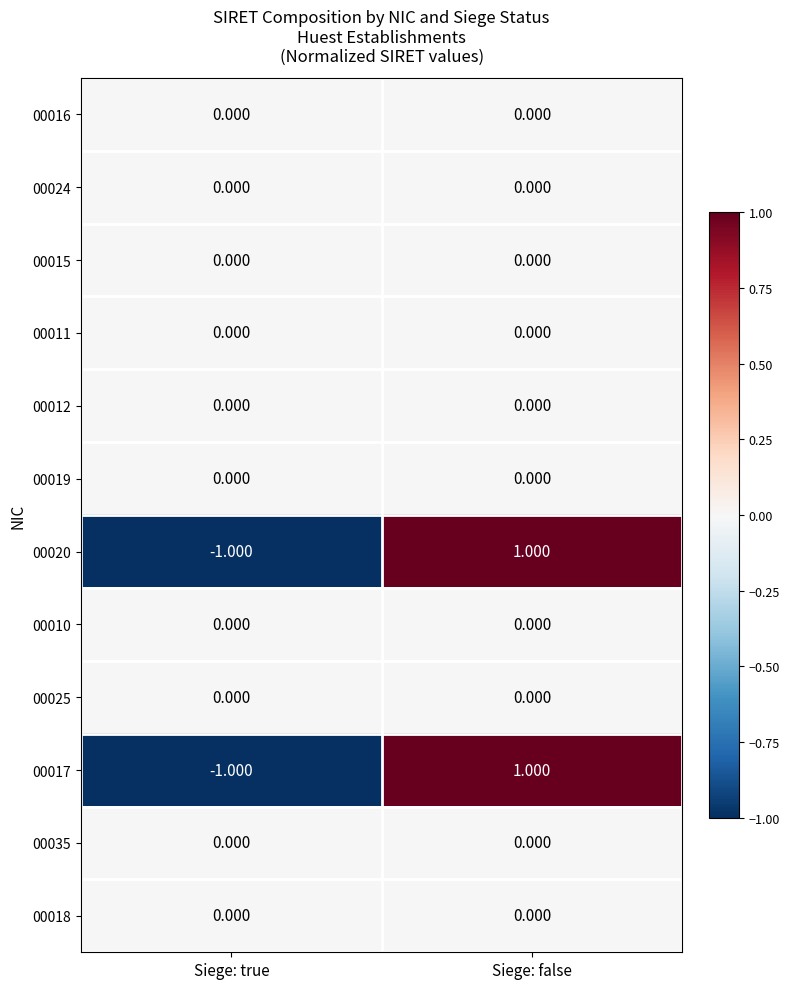

Which label corresponds to the smallest value in the chart?

Siege: true